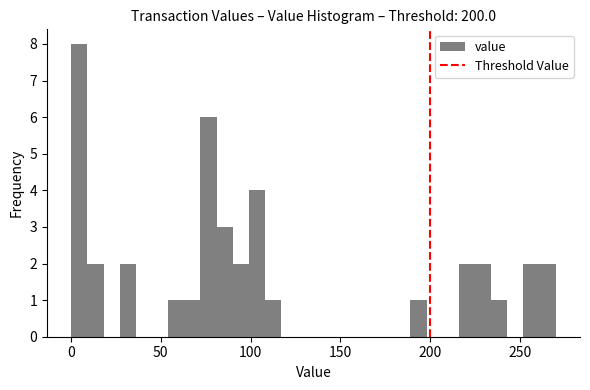

Read against the x-axis, roughly where is the centre of the tallest bar?

5